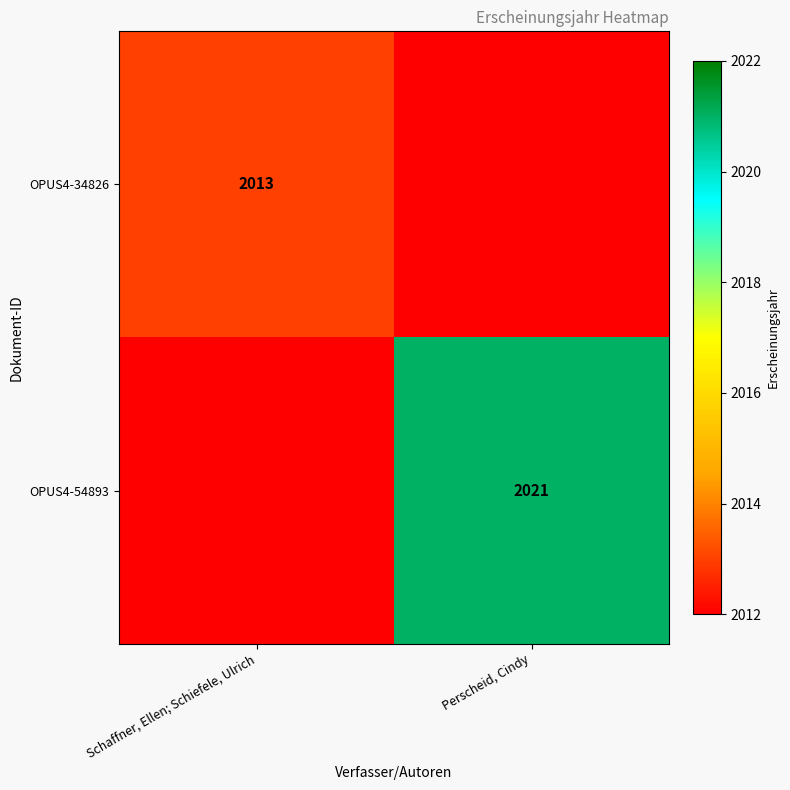

True or false: OPUS4-54893 has a value of 2021 at Perscheid, Cindy.

True